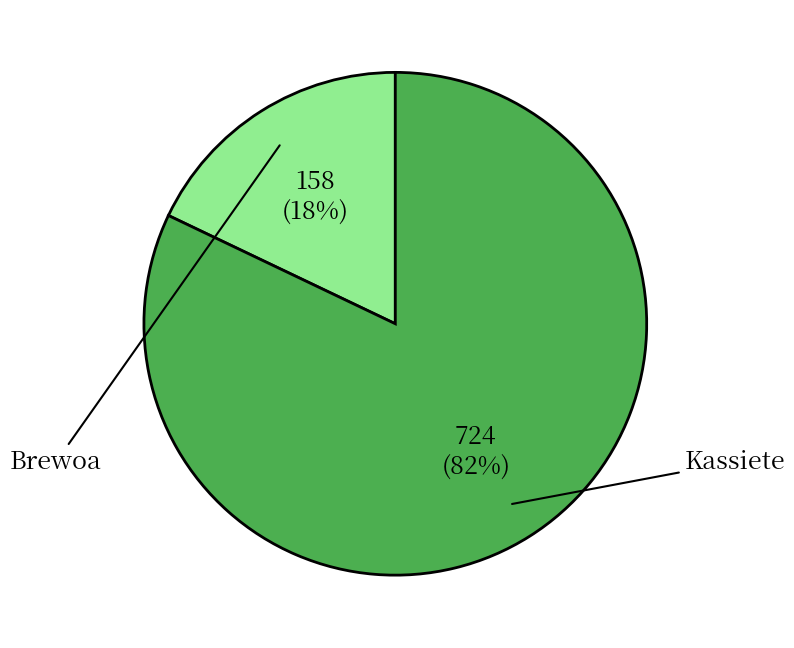

To the nearest percent, what is the average slice percentage?

50%